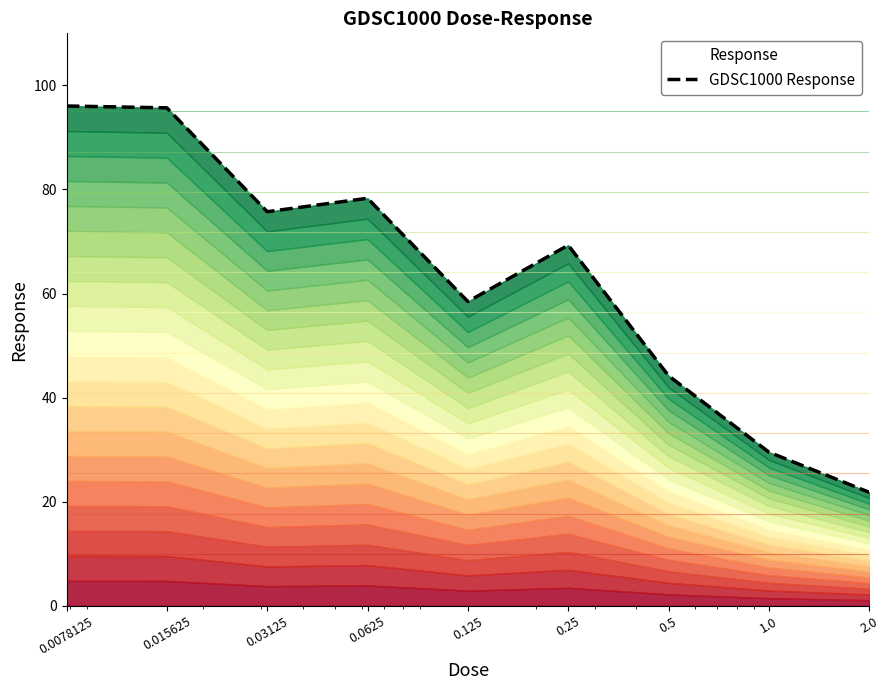

What is the sum of the values at 0.25 and 0.03125?

145.0